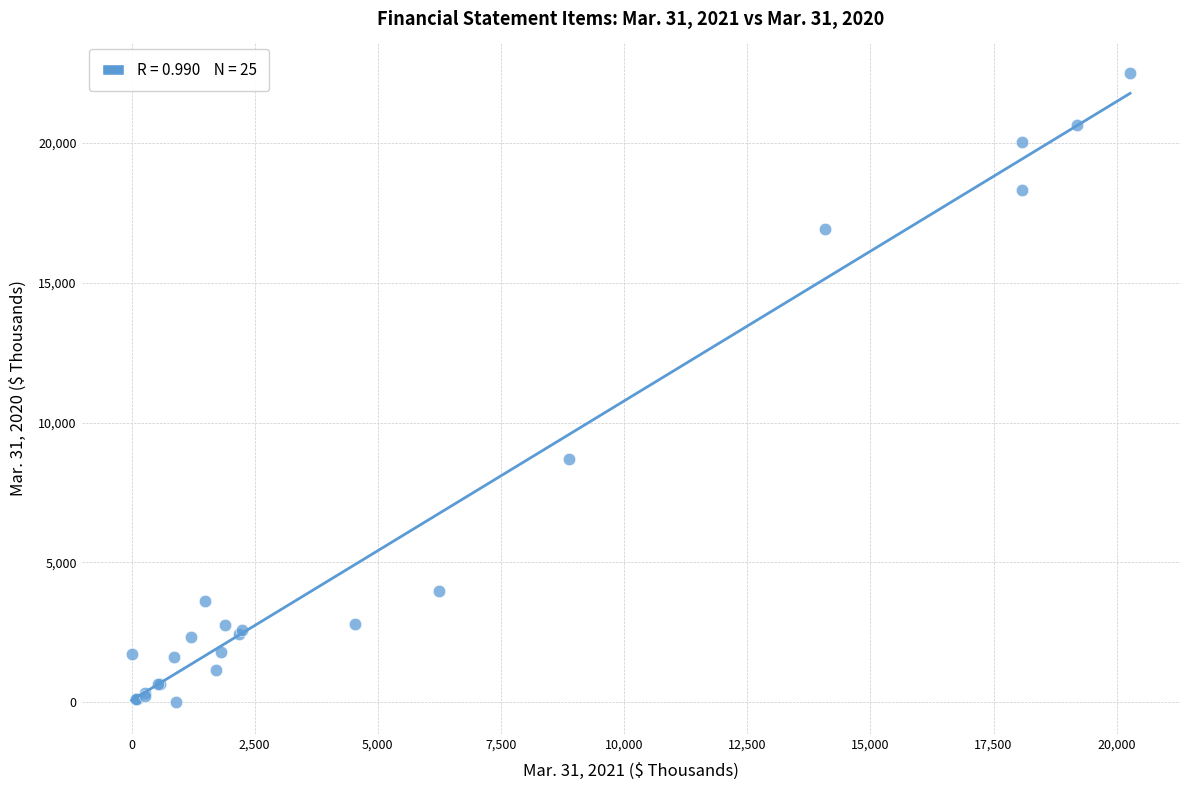

What Y value in the scatter plot is closest to 11245?

8708